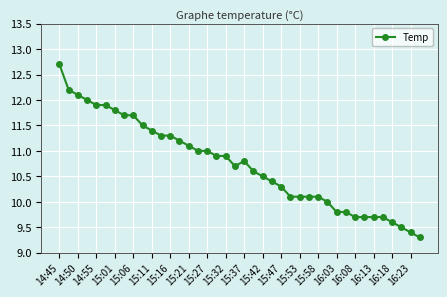

What is the smallest value displayed?

9.3